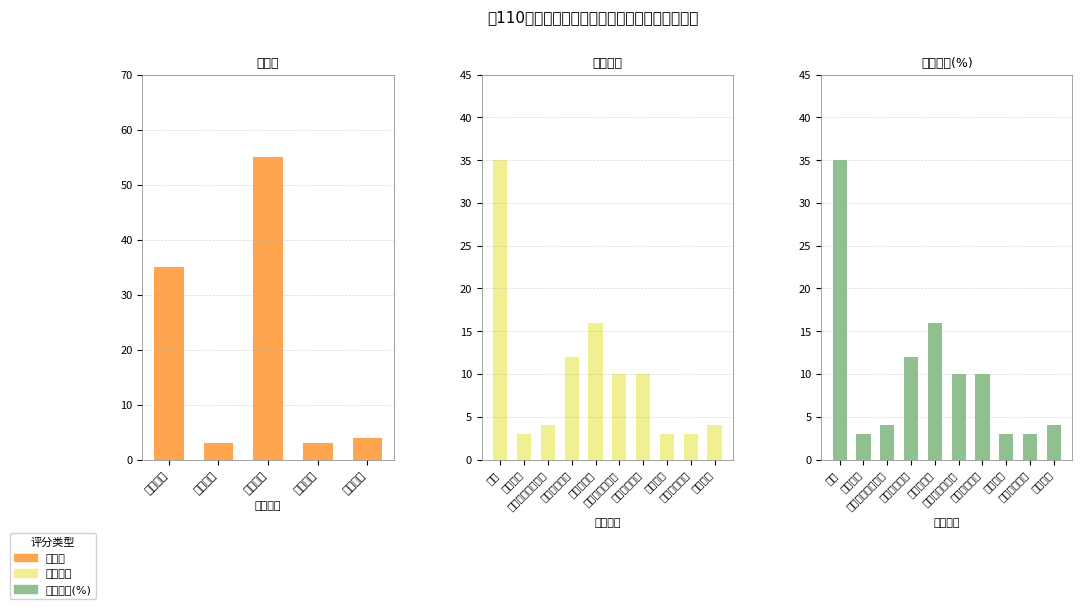

What is the spread (max minus min) of values at 服务方案?

12